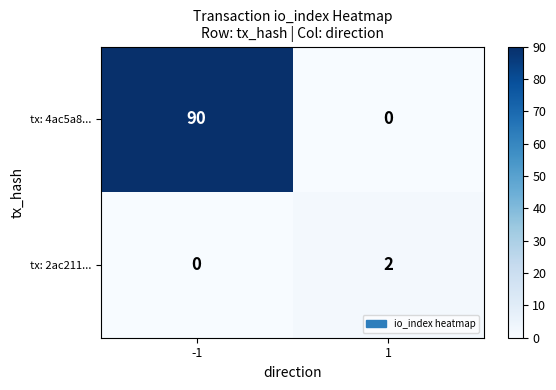

Which series has the largest total across all categories?

tx: 4ac5a8...